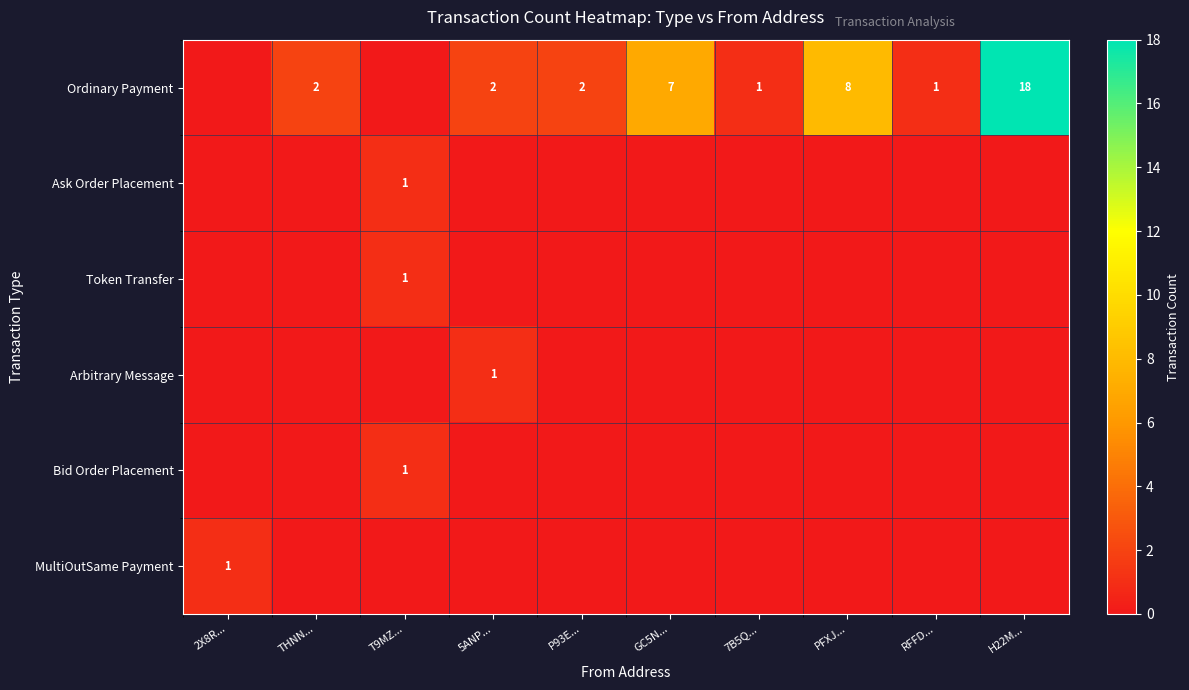

At which label does MultiOutSame Payment reach its minimum?

THNN...